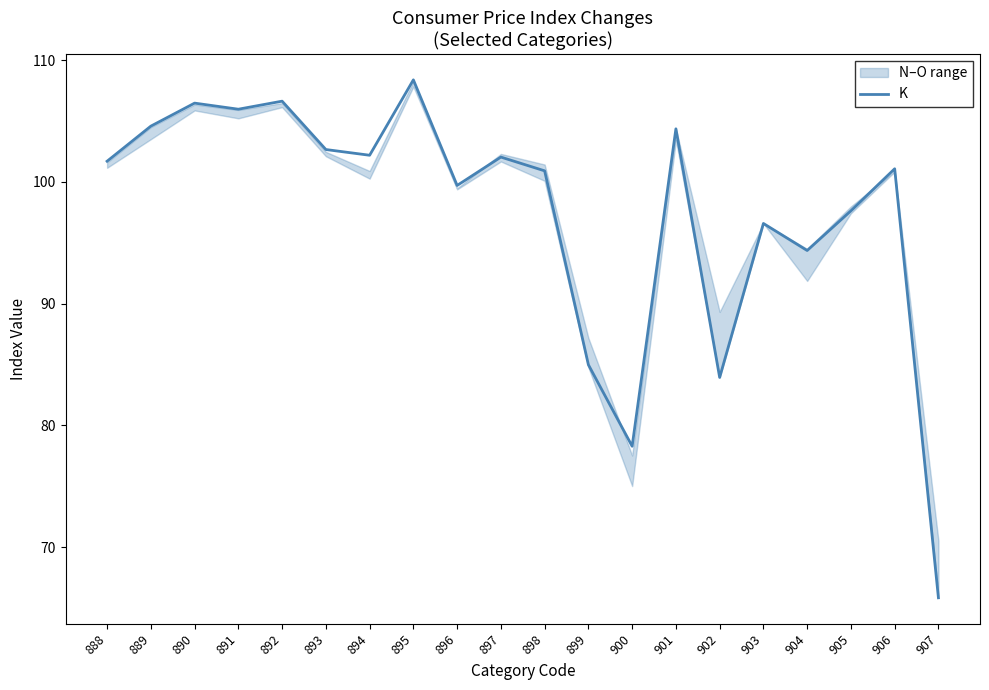

What is the difference between the second highest and minimum values?

40.8